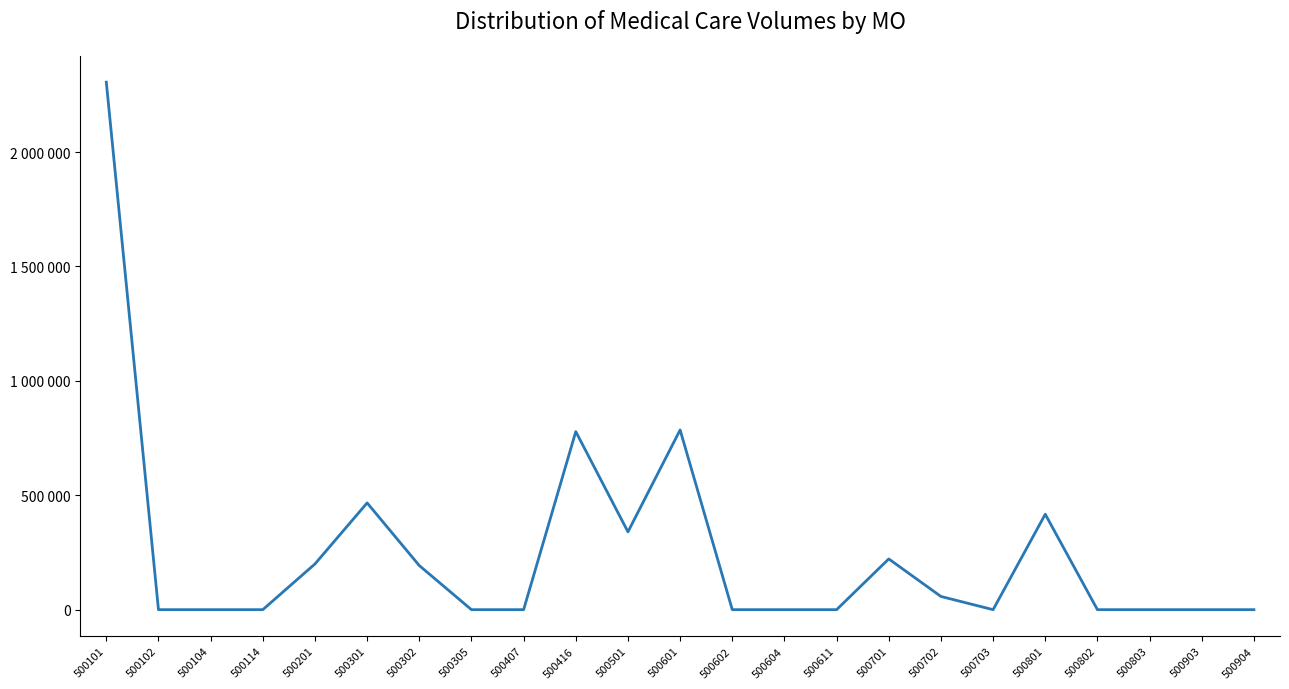

How many interior local valleys (lower than both neighbors) does the data have?

2